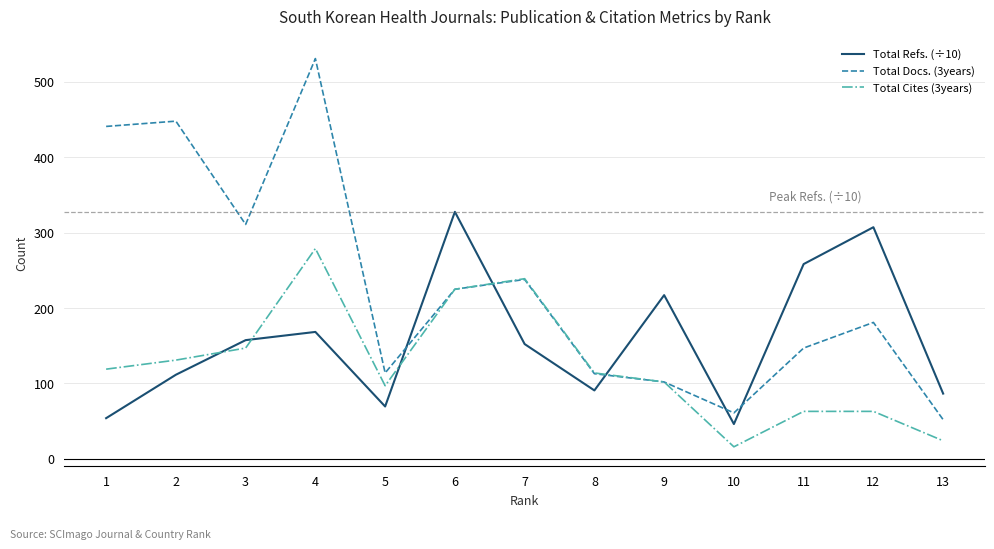

List the series in order of their peak value, highest first.

Total Docs. (3years), Total Refs. (÷10), Total Cites (3years)